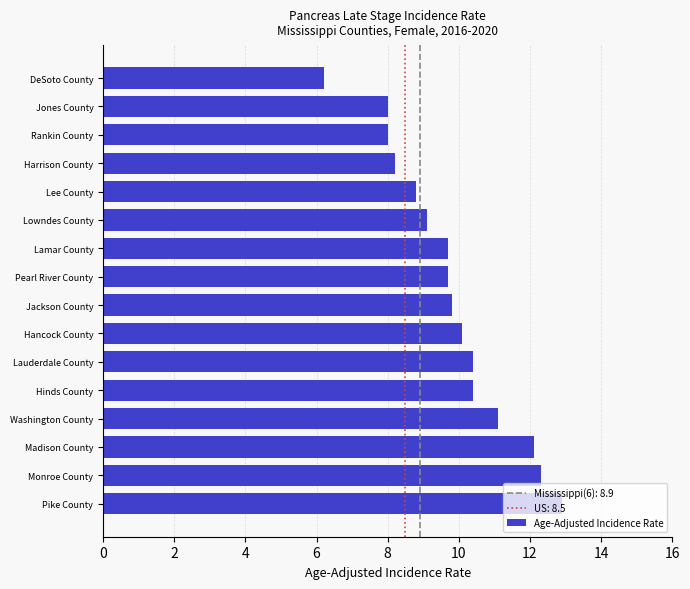

The value at Lamar County is 17.3. True or false?

False